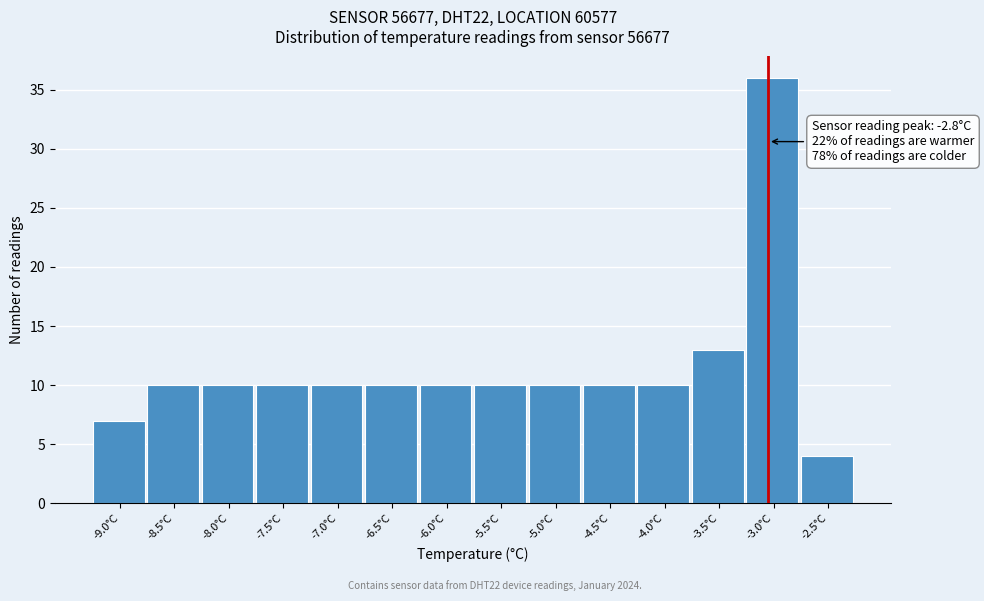

Reading right to left, extract all data points from this chart.

4	36	13	10	10	10	10	10	10	10	10	10	10	7